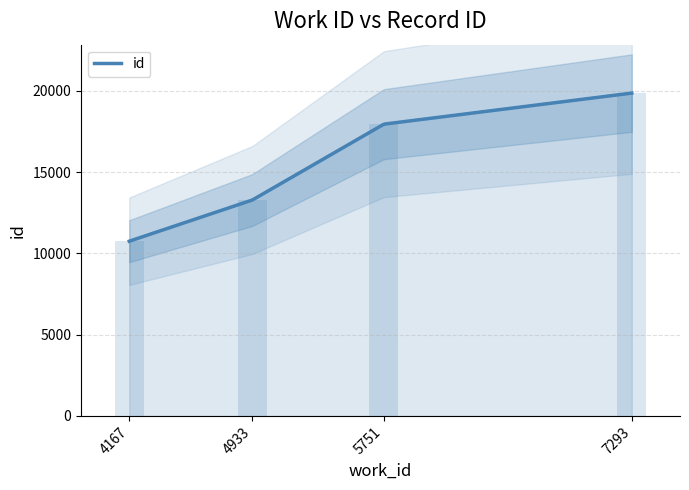

Reading left to right, transcribe all the data shown in this chart.

4167=10751	4933=13287	5751=17951	7293=19861